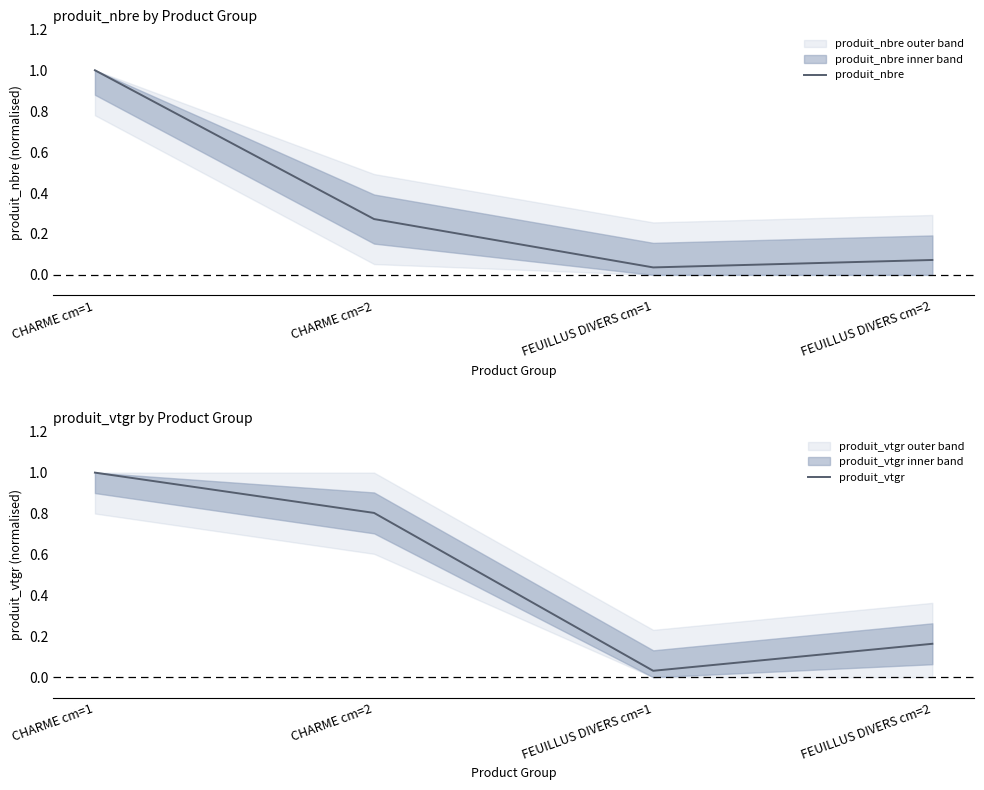

True or false: produit_vtgr has more than 2 points higher than both neighbors.

False